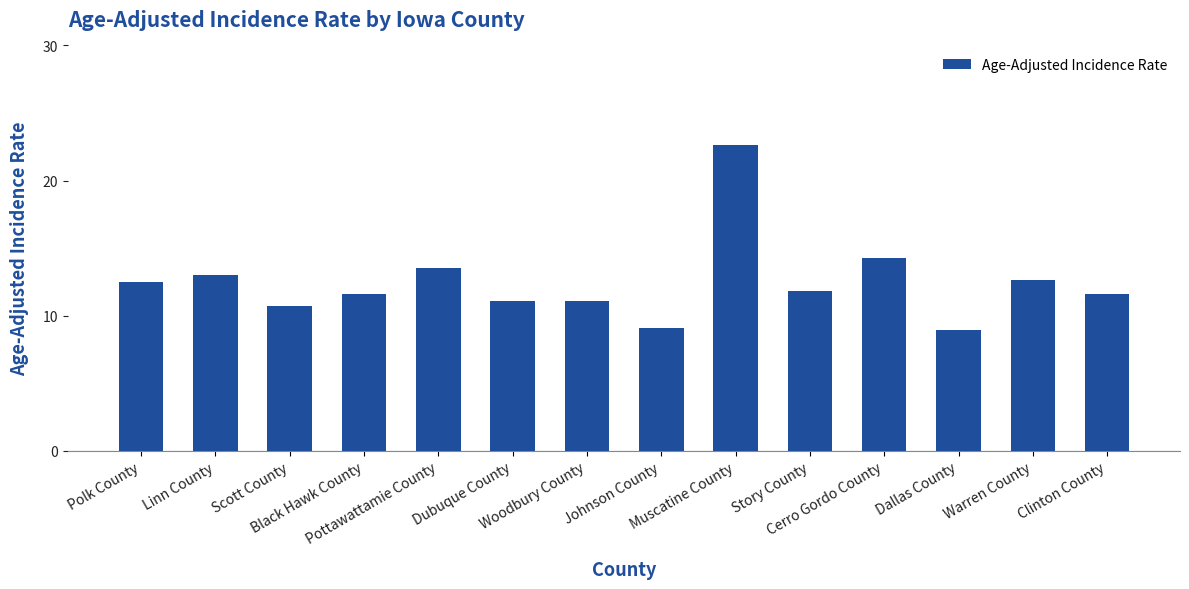

Are the bars grouped side by side (vs. stacked)?

No